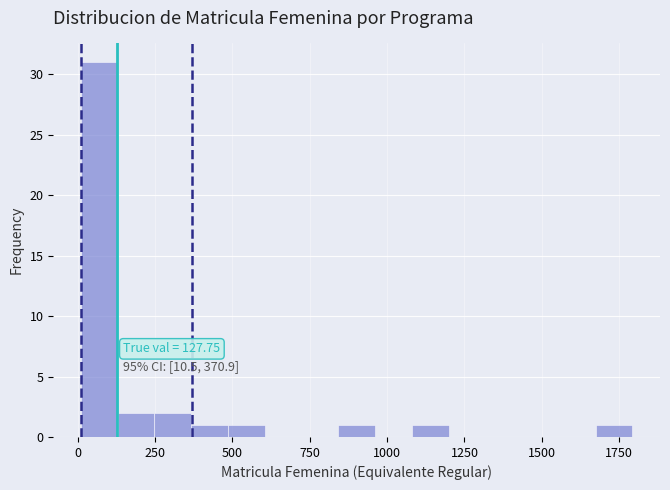

Read against the x-axis, roughly where is the centre of the tallest bar?

50